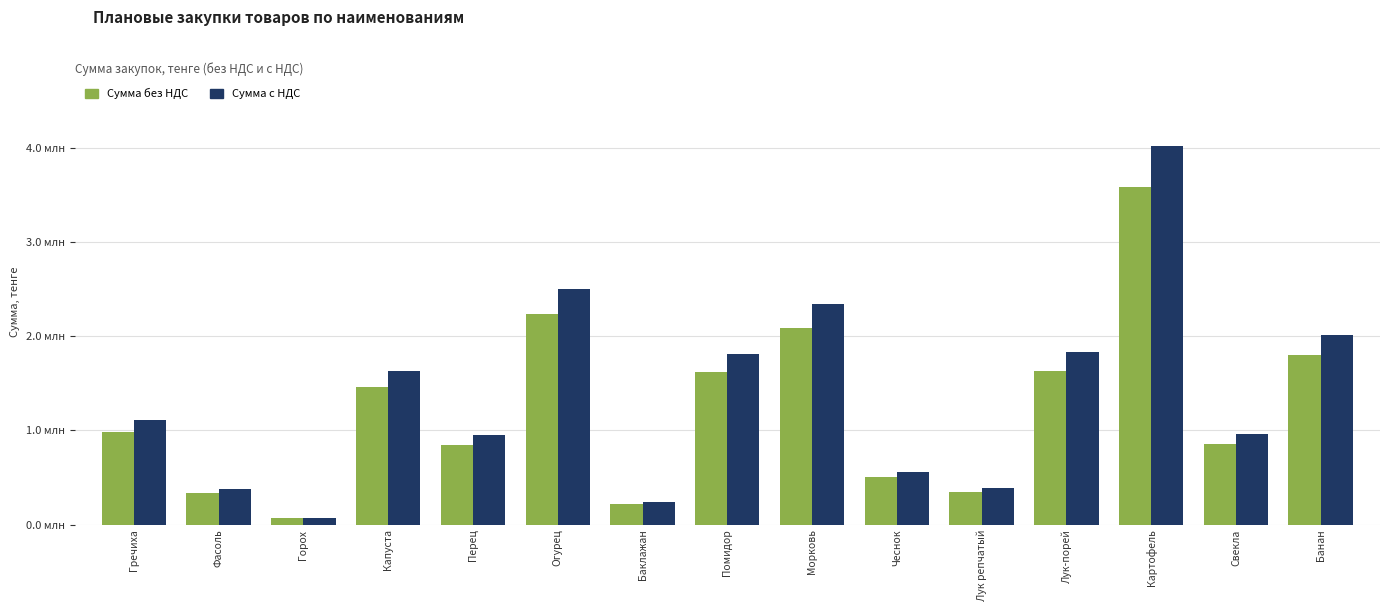

What are all the series names shown in the legend?

Сумма без НДС, Сумма с НДС